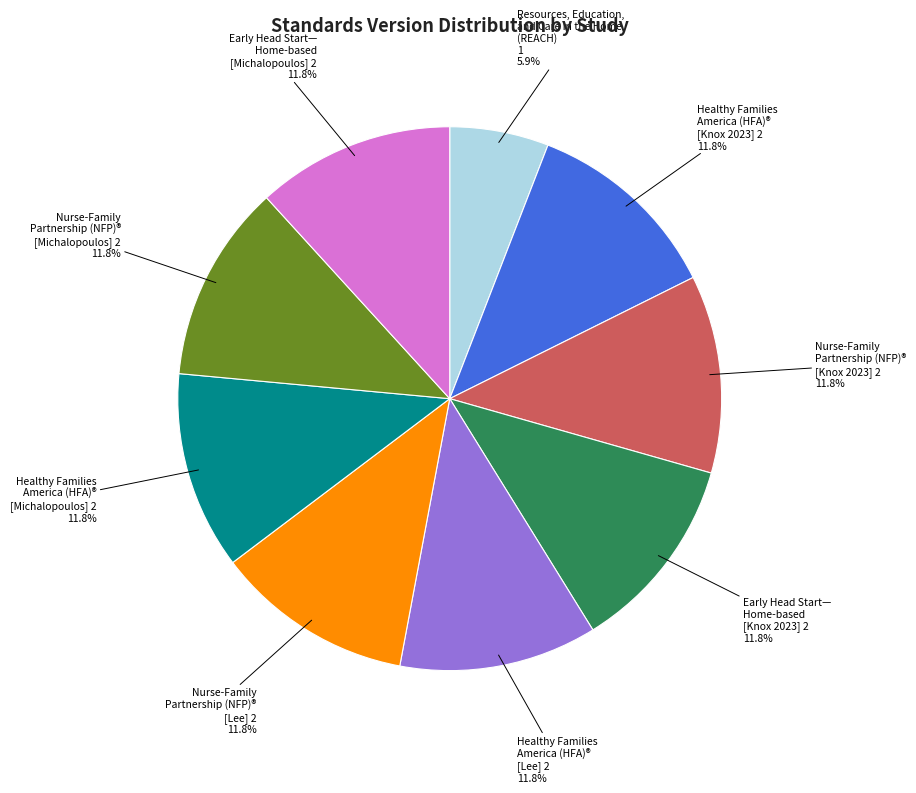

Is there a majority slice in this chart?

No